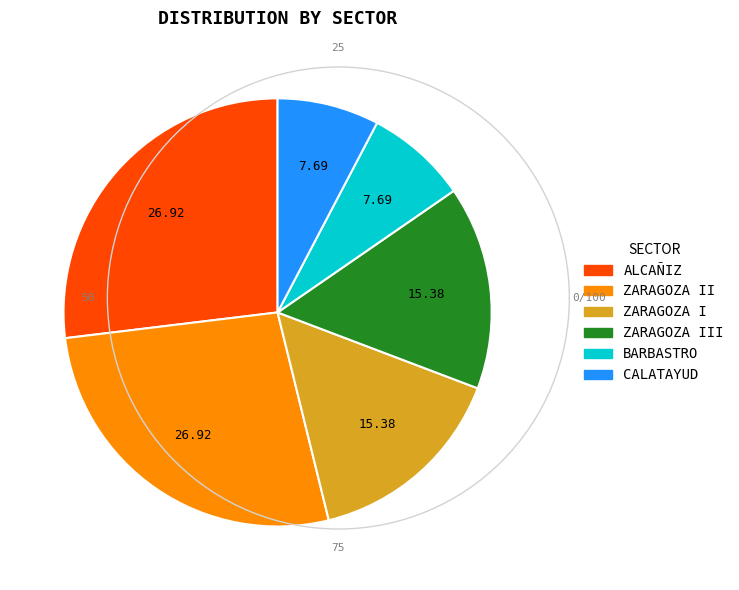

Is there any slice that represents more than half of the pie?

No